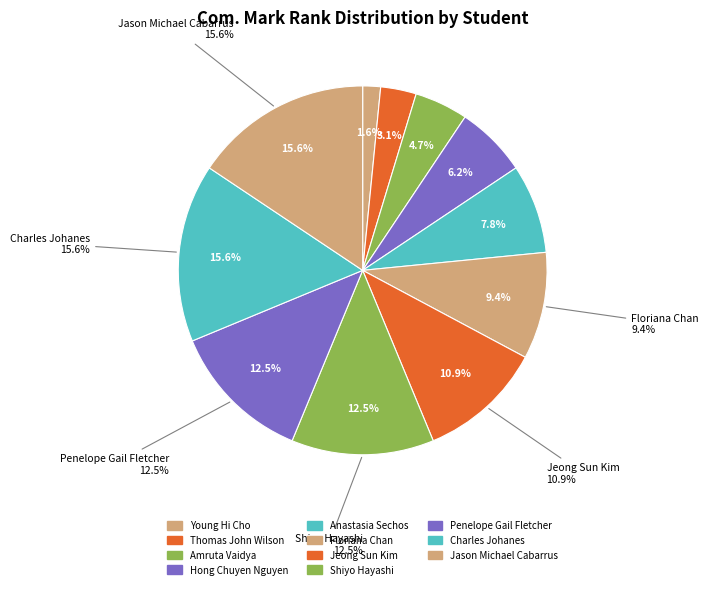

Is it true that Floriana Chan is 9% of the pie?

True